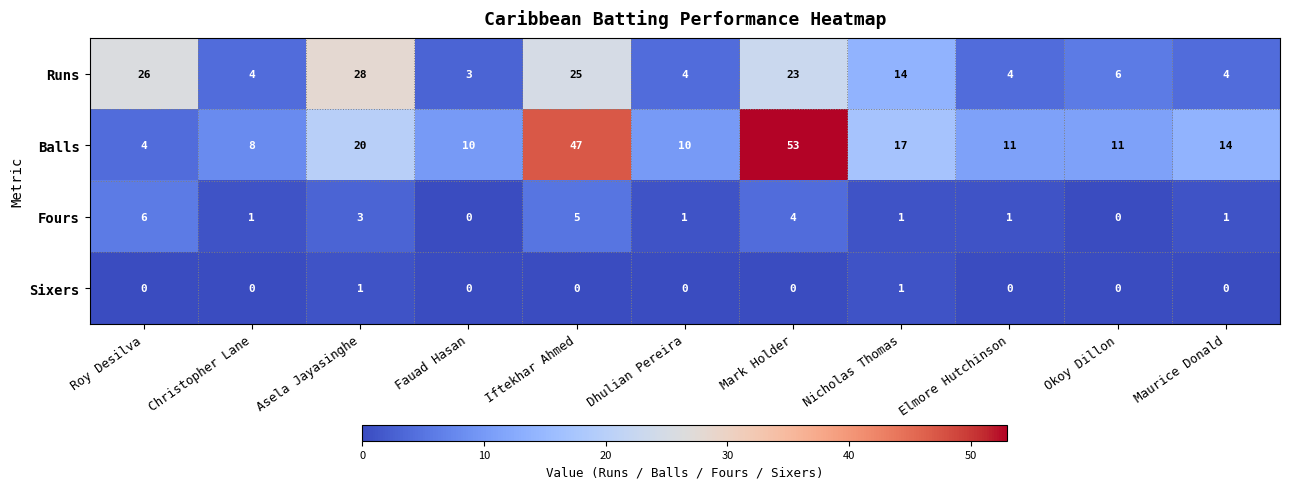

What is the spread (max minus min) of values at Elmore Hutchinson?

11